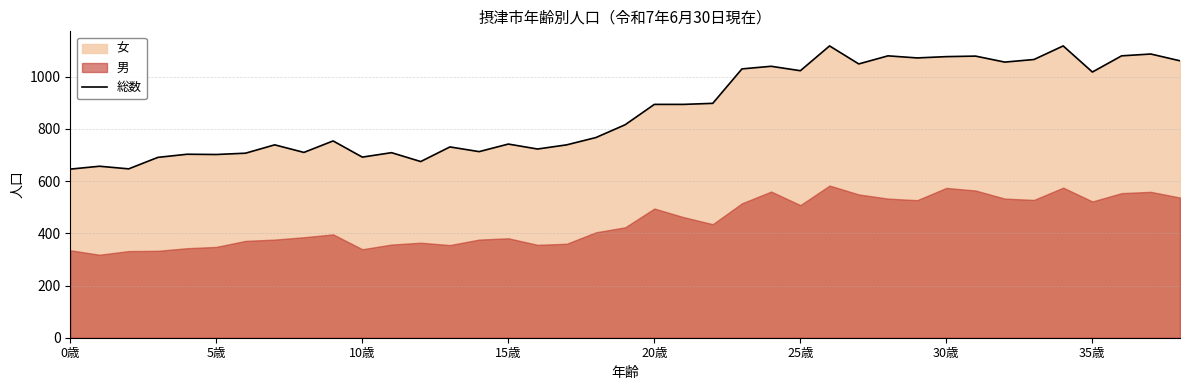

What is the label of the 35th point from the left?

34